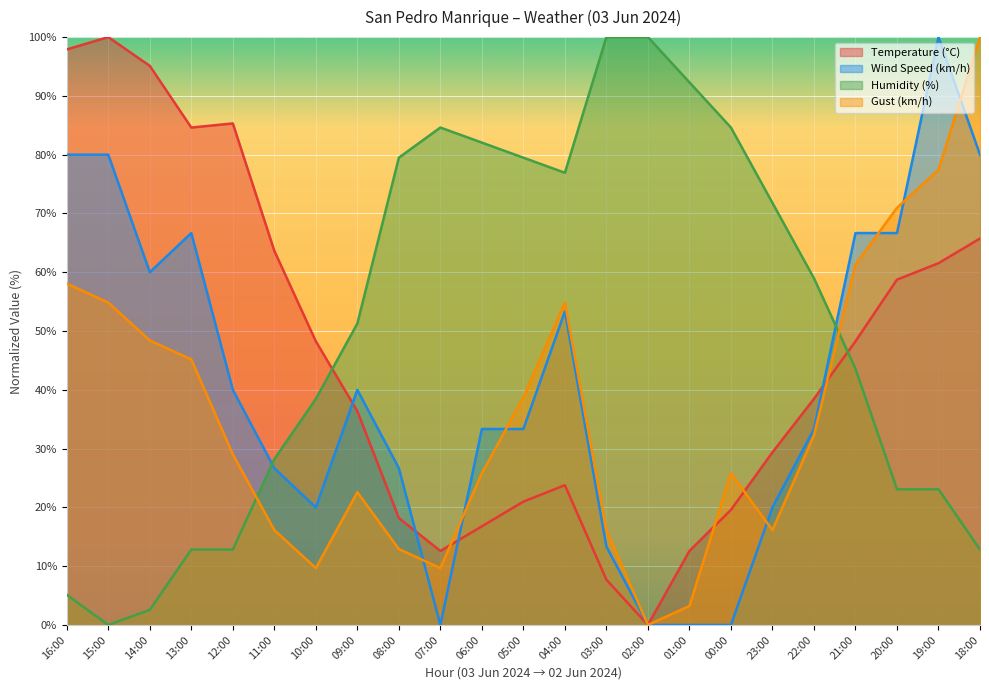

True or false: Gust (km/h) has more than 1 interior local peaks.

True